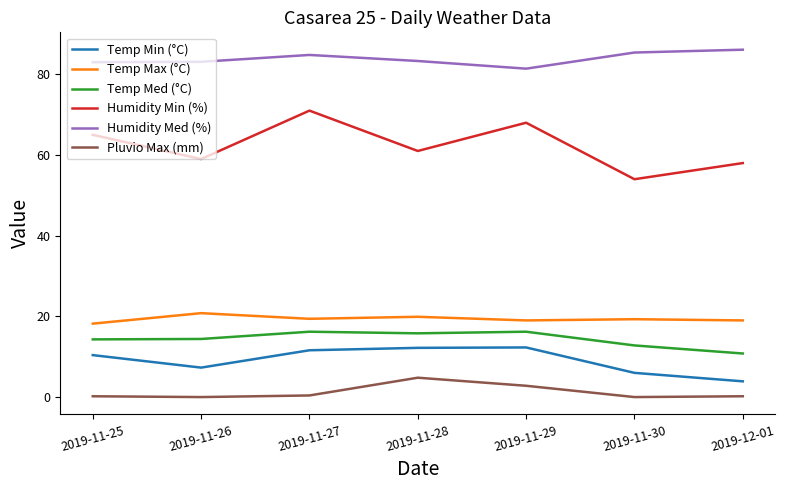

Where is the first local maximum for Humidity Min (%)?

2019-11-27